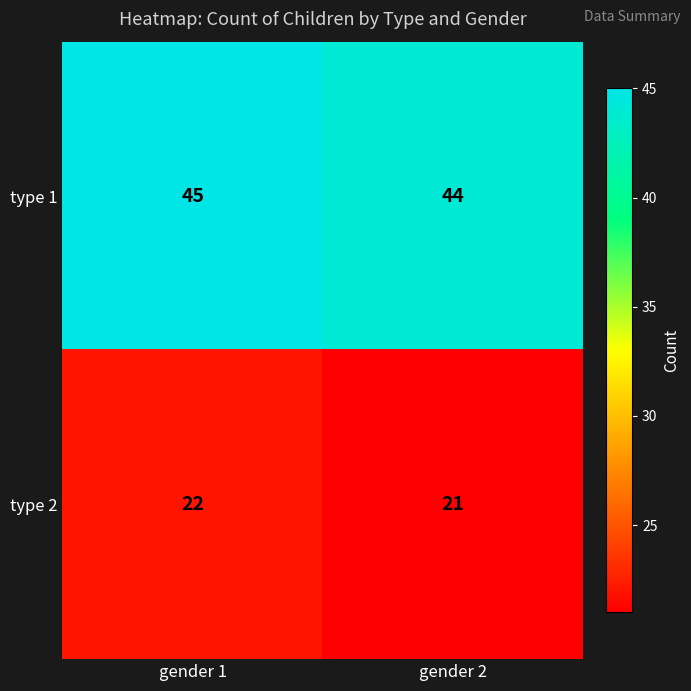

What is the spread (max minus min) of values at gender 2?

23